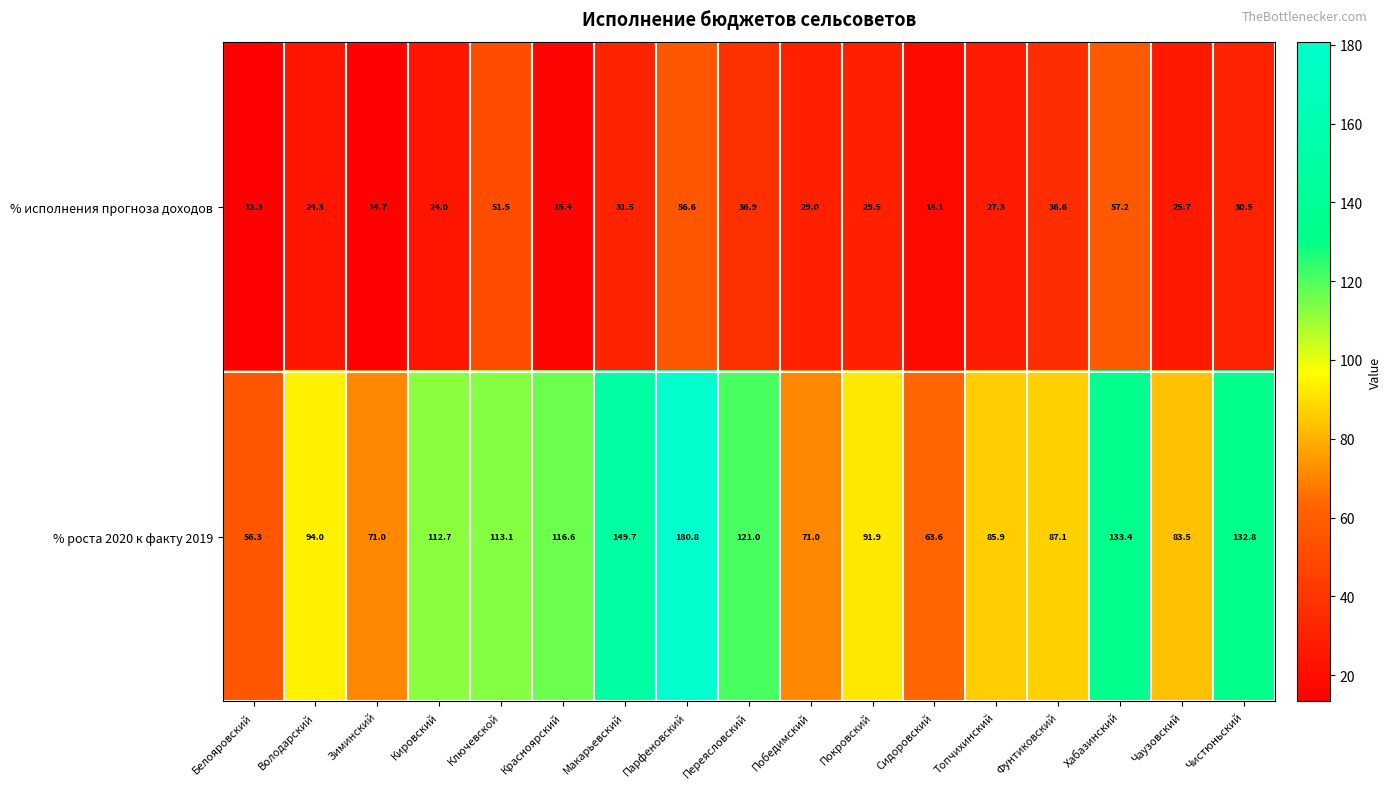

List the series in order of their overall mean, lowest first.

% исполнения прогноза доходов, % роста 2020 к факту 2019